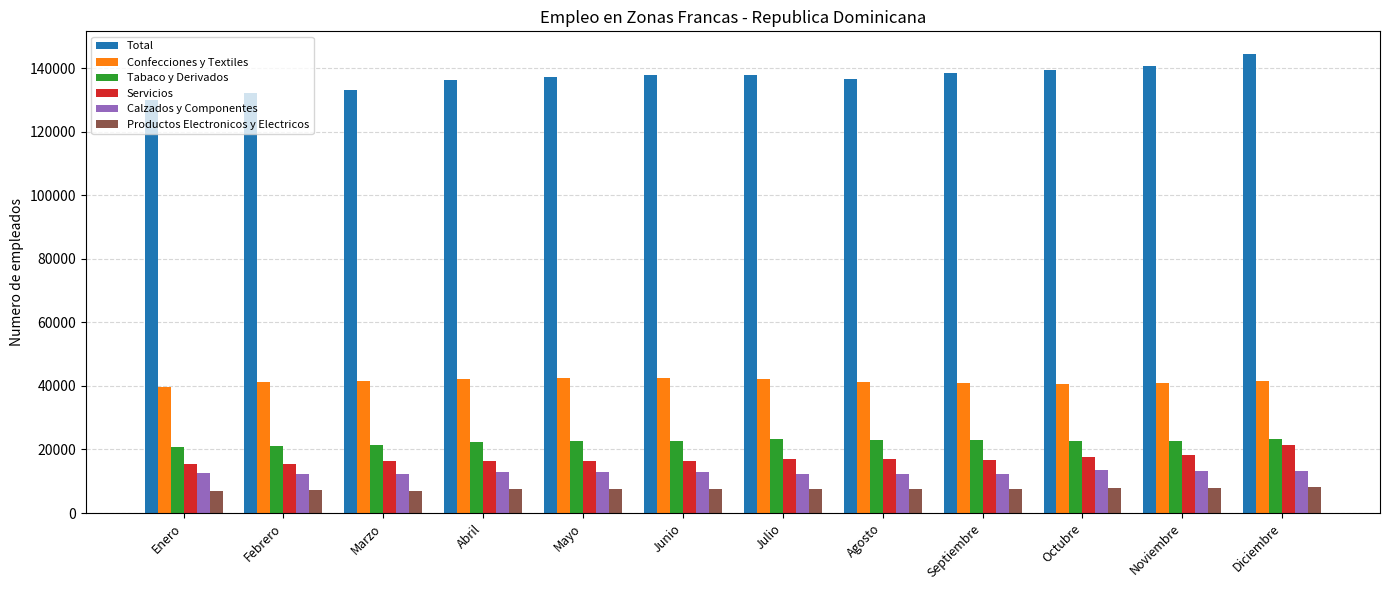

The Servicios series shows 16253 at Marzo. True or false?

True